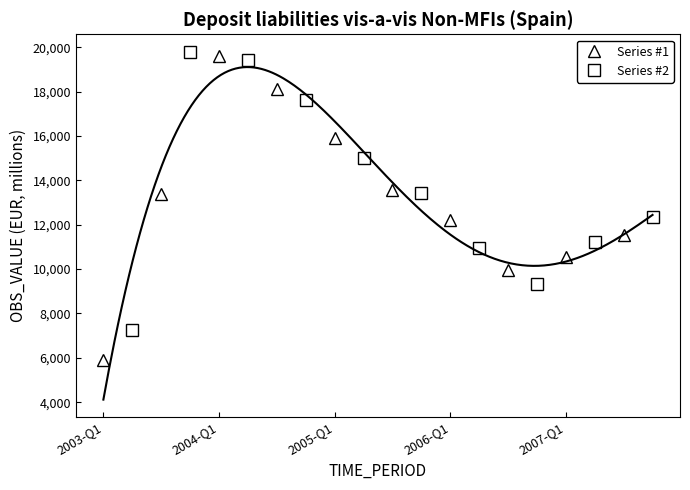

How many interior local valleys does the Series #1 series have?

1